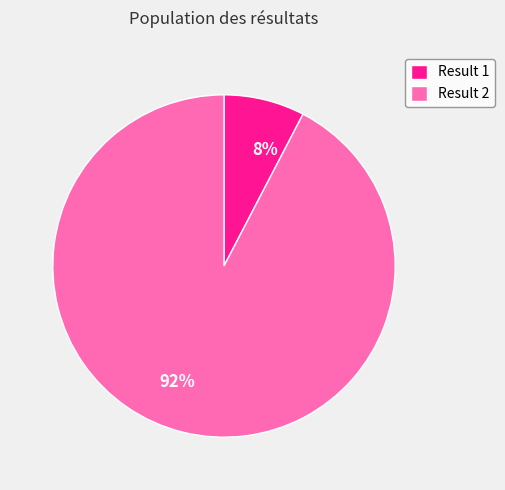

Is the sum of 8% and 92% greater than half?

Yes